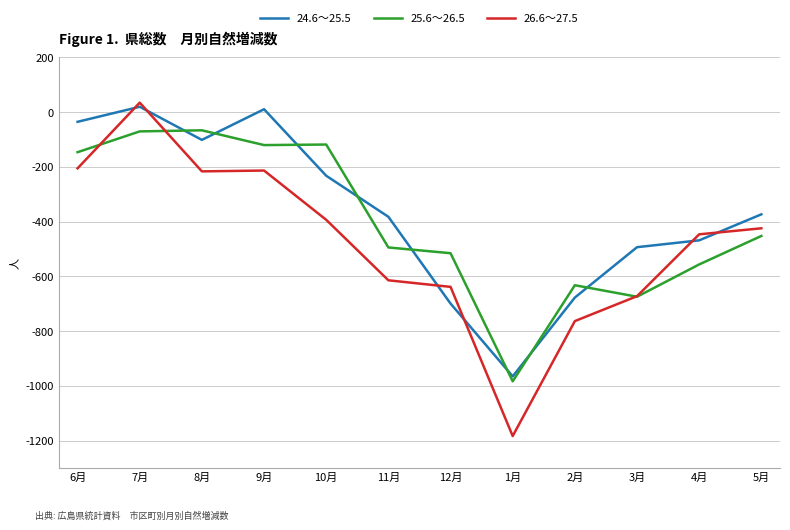

How many times do 26.6～27.5 and 24.6～25.5 cross each other?

6